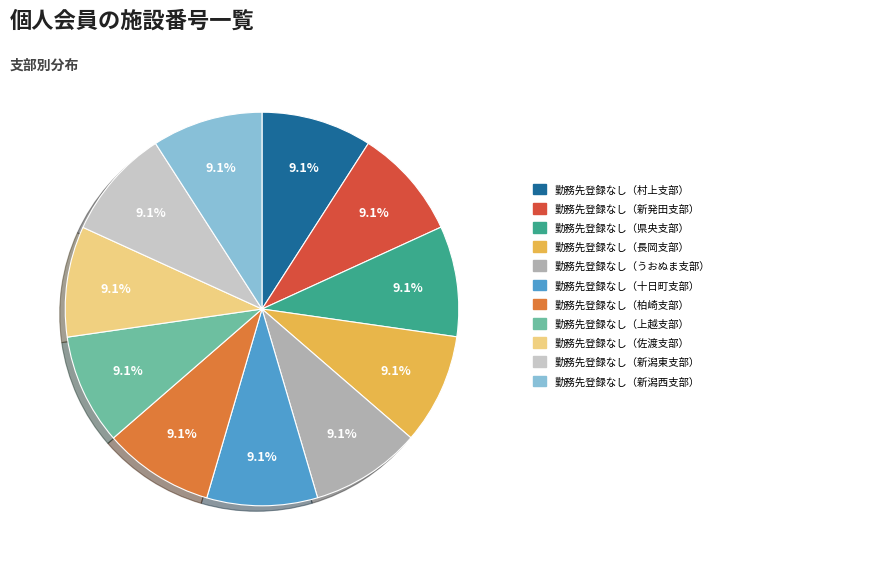

Count the number of slices in the pie.

11